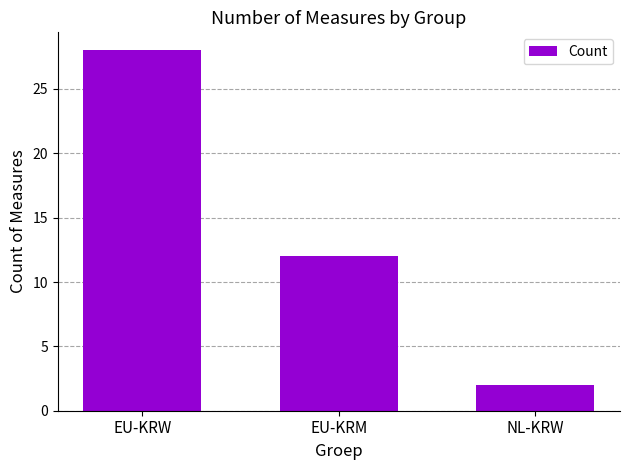

Are the bars grouped side by side (vs. stacked)?

No